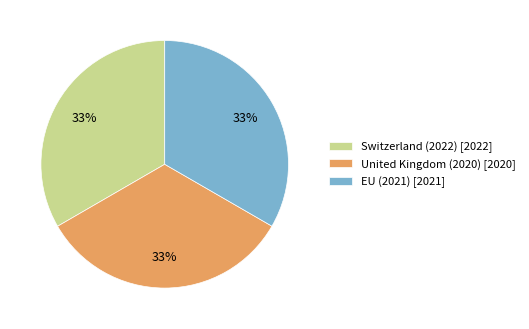

Is it true that EU (2021) [2021] is 33% of the pie?

True